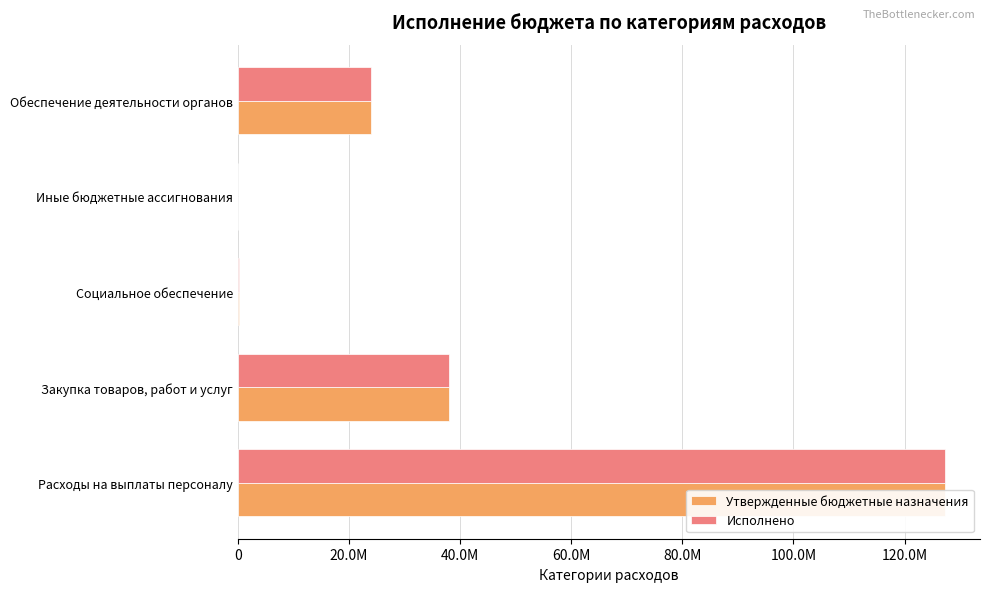

The value of Исполнено at Иные бюджетные ассигнования is 10849.0. True or false?

True